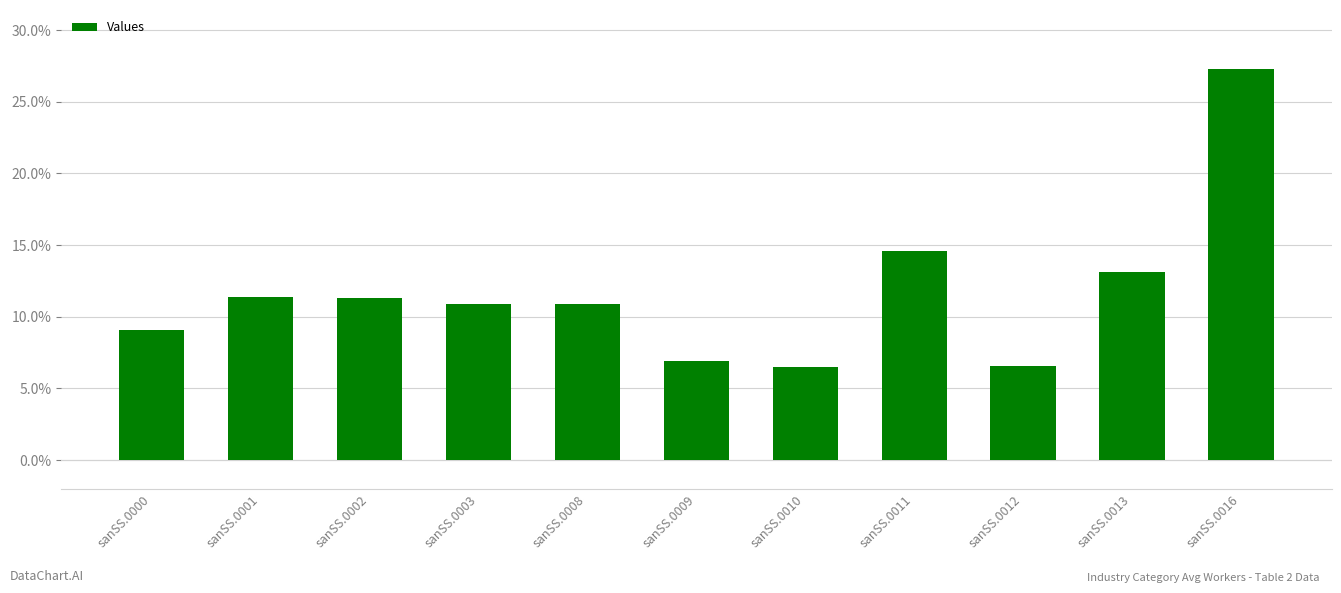

Which has a higher value, sanSS.0010 or sanSS.0013?

sanSS.0013